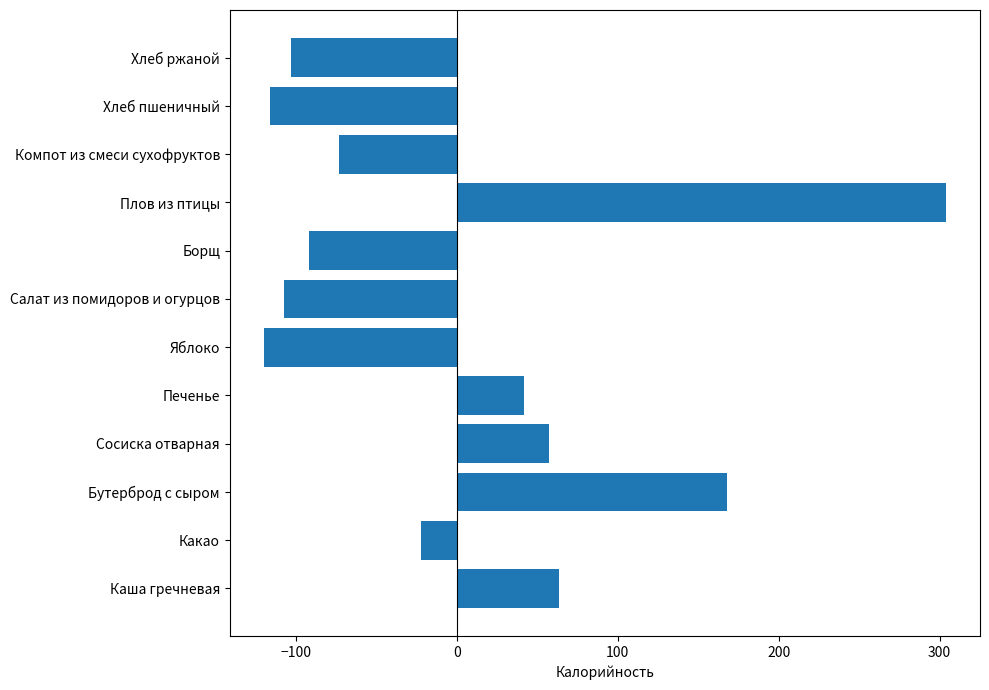

List the labels in order of value, largest first.

Плов из птицы, Бутерброд с сыром, Каша гречневая, Сосиска отварная, Печенье, Какао, Компот из смеси сухофруктов, Борщ, Хлеб ржаной, Салат из помидоров и огурцов, Хлеб пшеничный, Яблоко